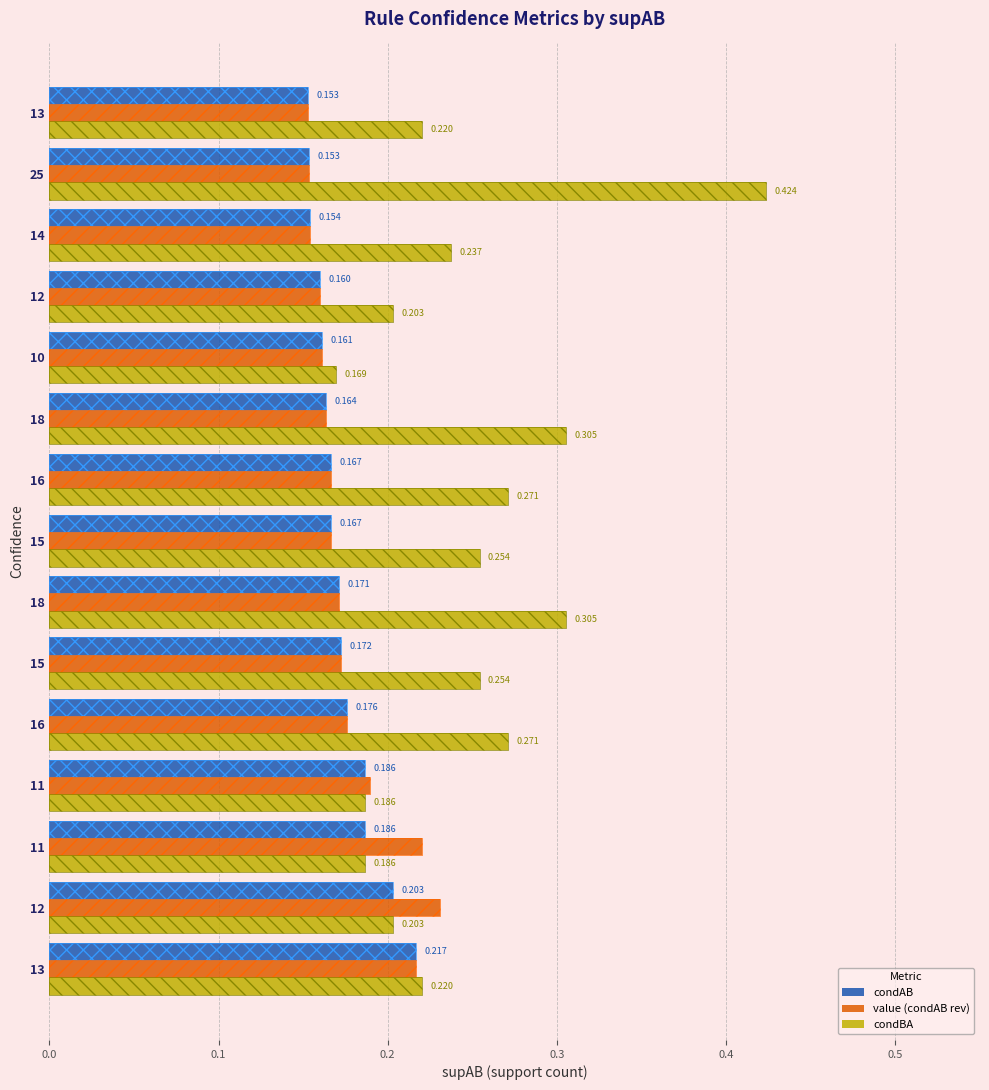

What is the average value of the condAB series?

0.2